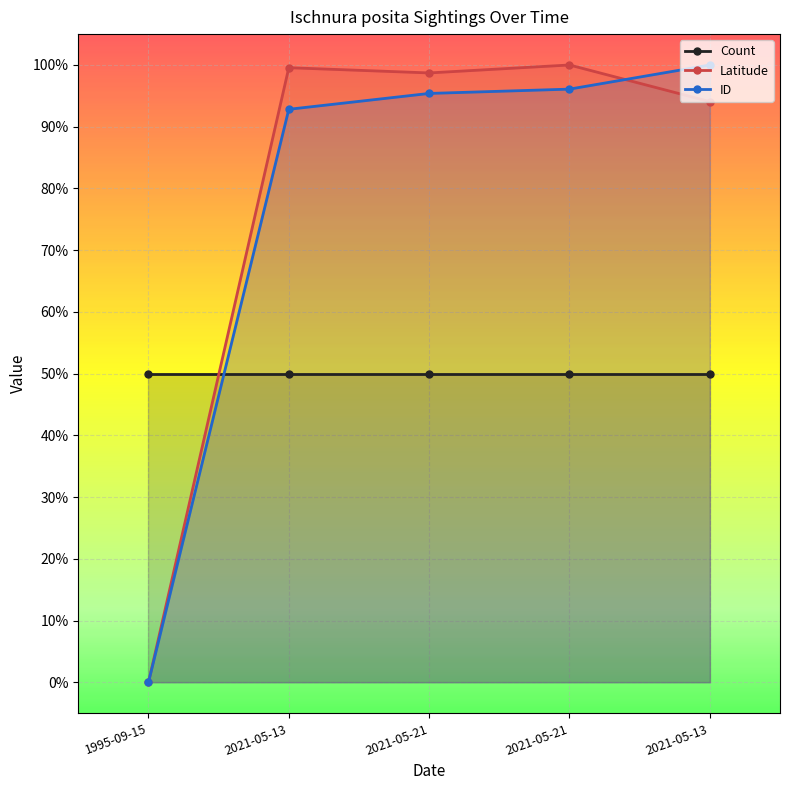

How many distinct data groups are displayed?

3